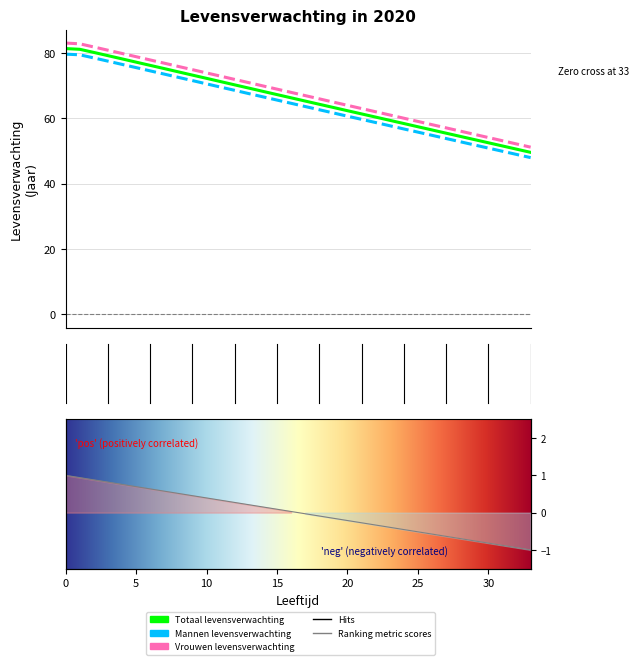

True or false: Mannen Levensverwachting and Totaal Levensverwachting cross at least once.

False